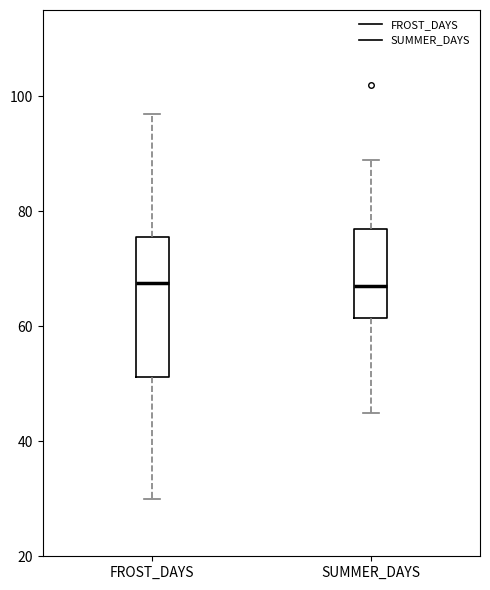

Where does the upper whisker of the box for FROST_DAYS end on the y-axis? The values are not printed on the chart, so give them approximately, as read against the axis.

98